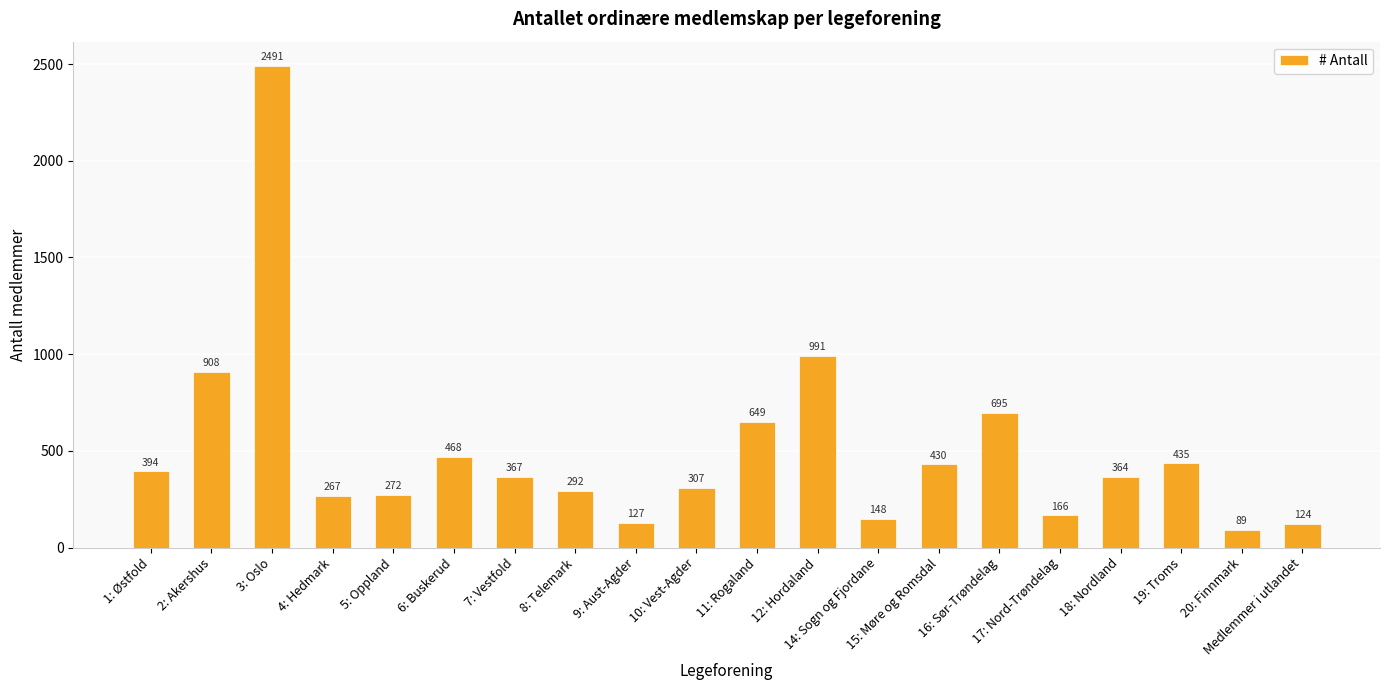

Which has a higher value, 15: Møre og Romsdal or 17: Nord-Trøndelag?

15: Møre og Romsdal